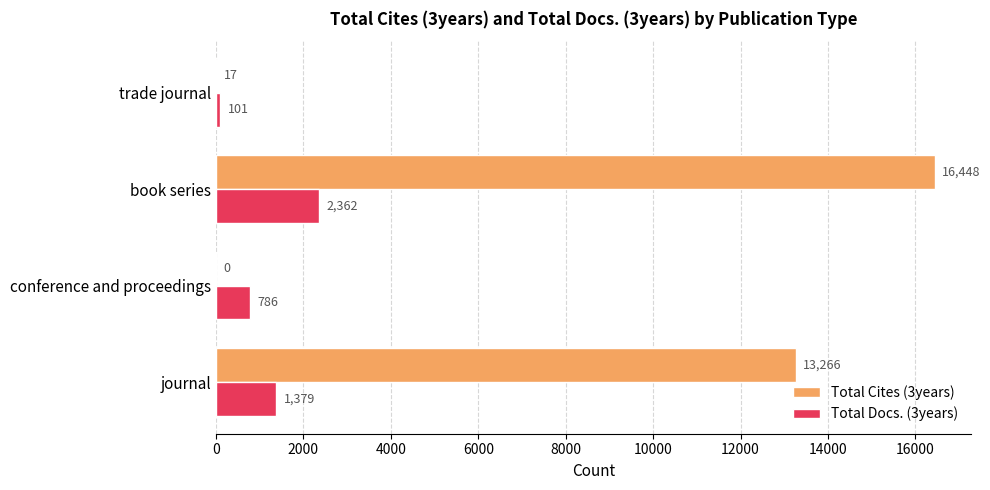

What is the average value of the Total Docs. (3years) series?

1157